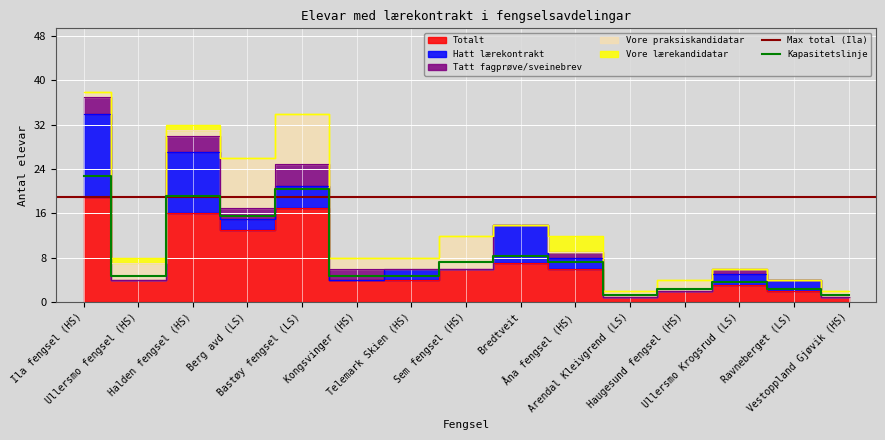

True or false: Vore lærekandidatar has more than 0 points higher than both neighbors.

True